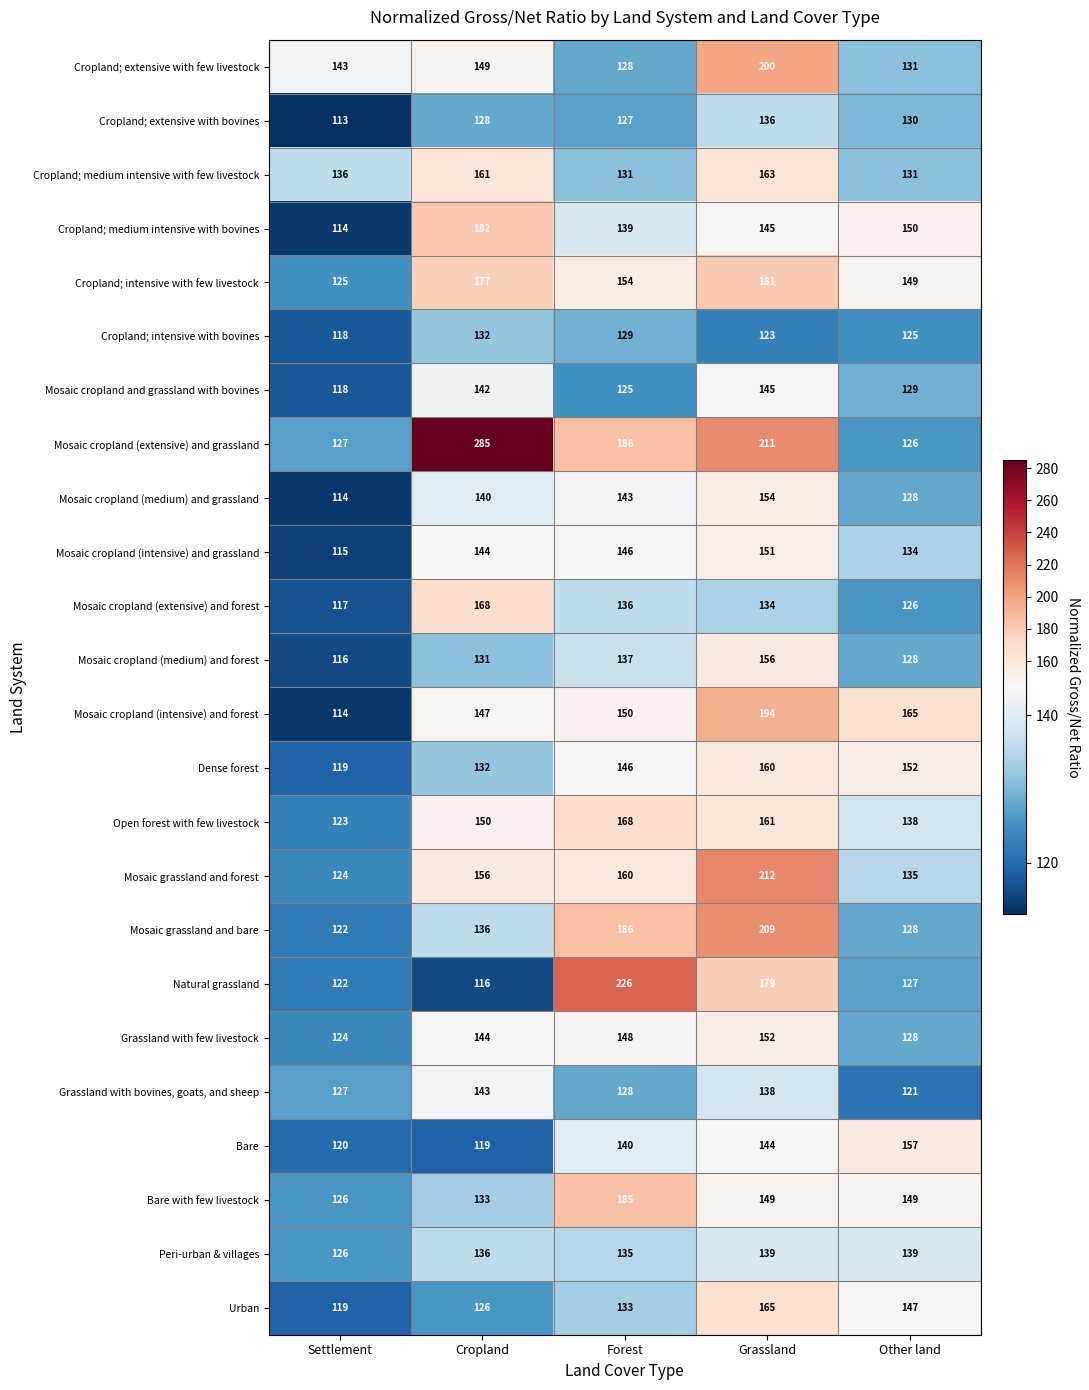

Which series has the largest total across all categories?

Mosaic cropland (extensive) and grassland